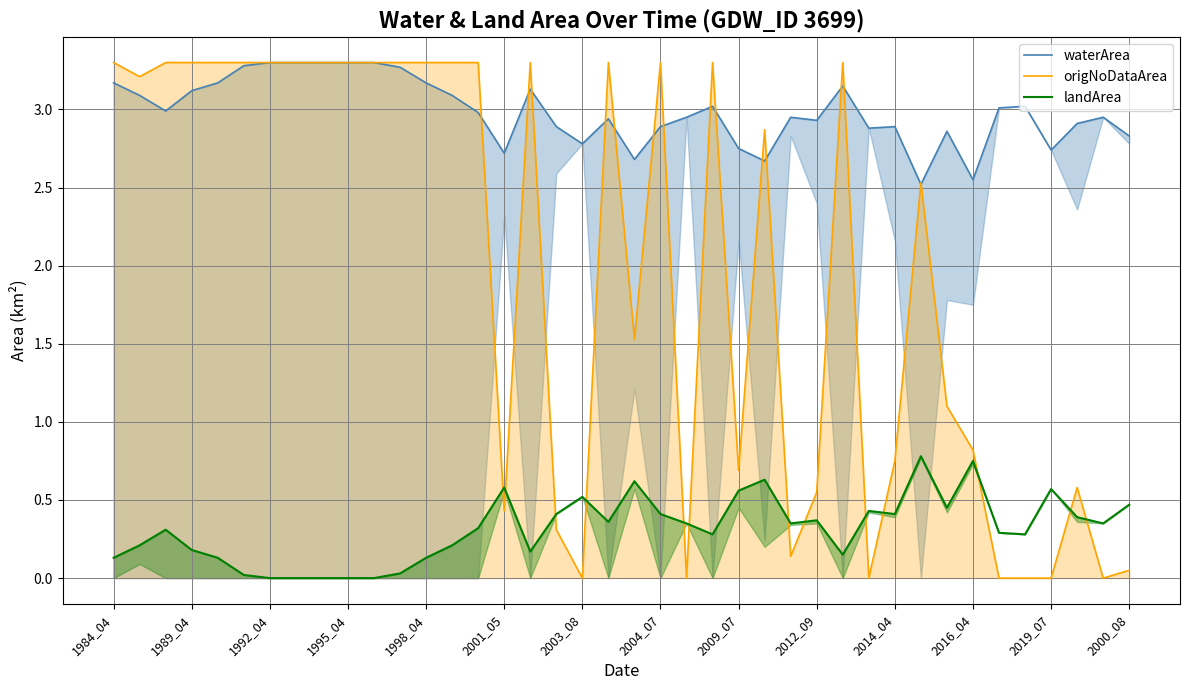

The value of origNoDataArea at 2016_04 is 0.3. True or false?

False